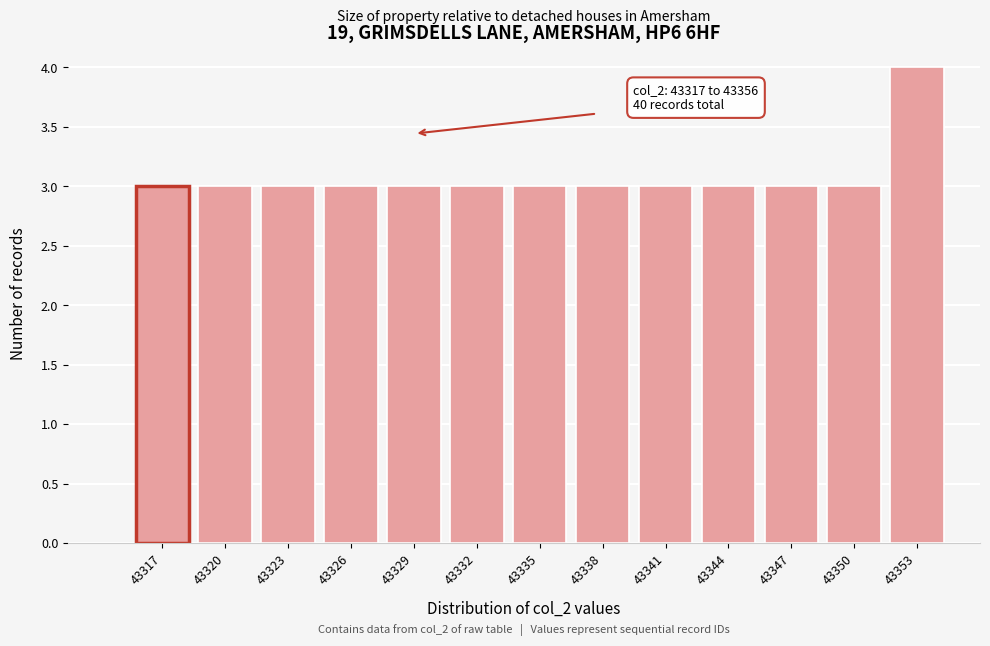

Reading left to right, list all the values displayed in this chart.

43317=3	43320=3	43323=3	43326=3	43329=3	43332=3	43335=3	43338=3	43341=3	43344=3	43347=3	43350=3	43353=4